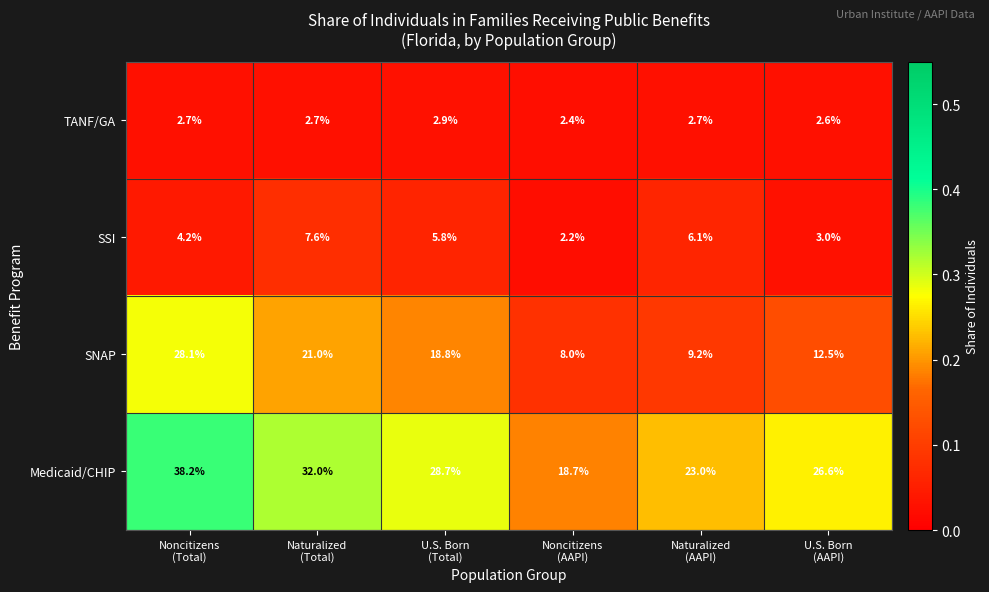

Which label corresponds to the largest value in the chart?

Noncitizens
(Total)